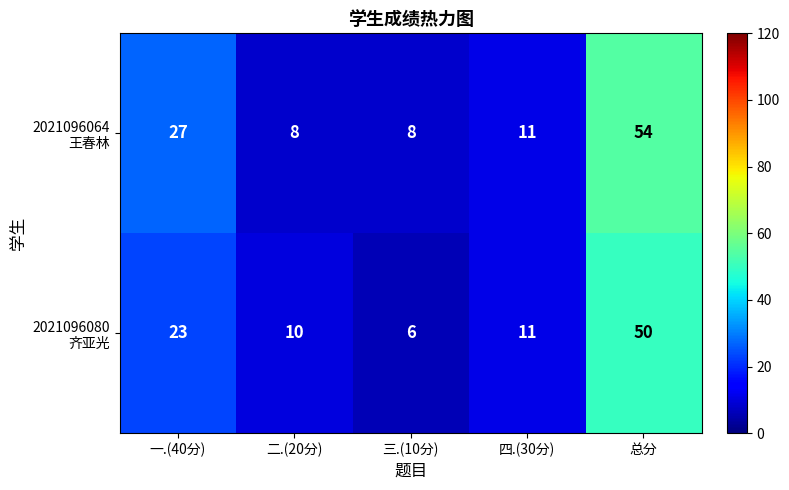

What is the smallest value displayed?

6